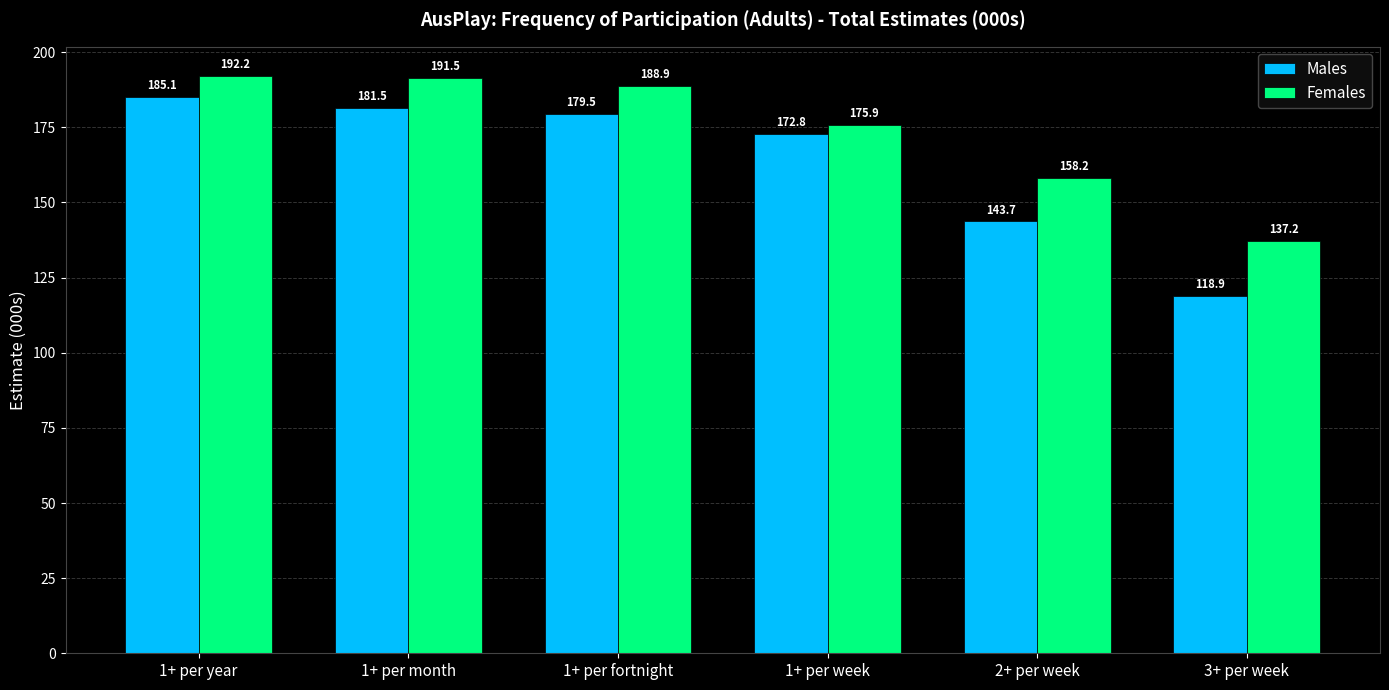

What is the difference between the maximum and minimum values in the Males series?

66.2